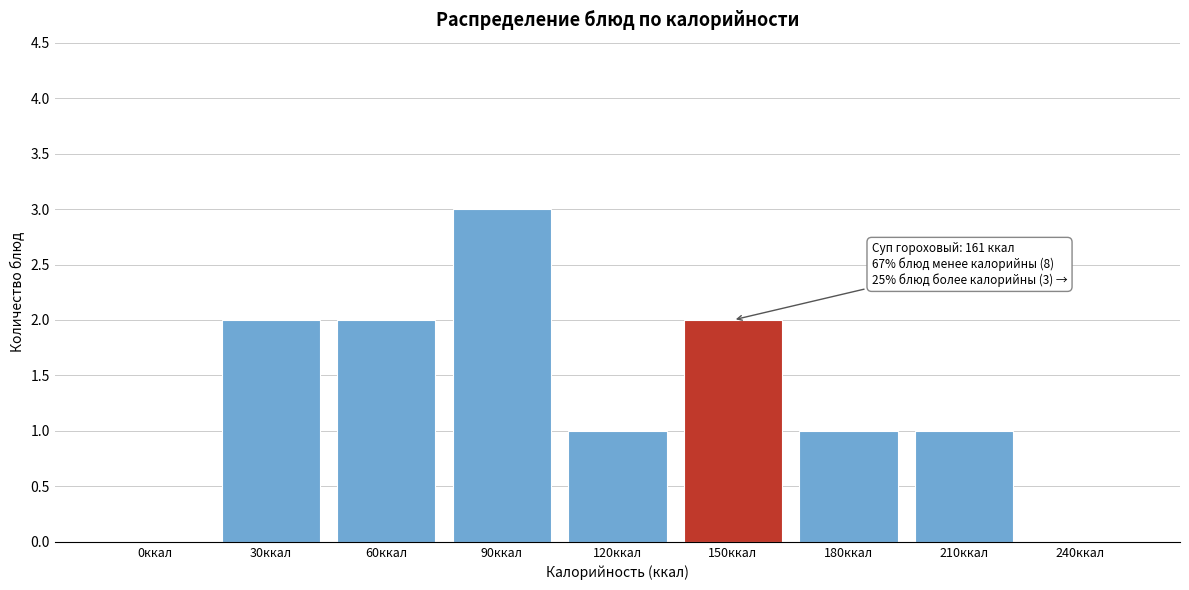

Reading left to right, what are all the values shown in this chart?

0ккал=0	30ккал=2	60ккал=2	90ккал=3	120ккал=1	150ккал=2	180ккал=1	210ккал=1	240ккал=0